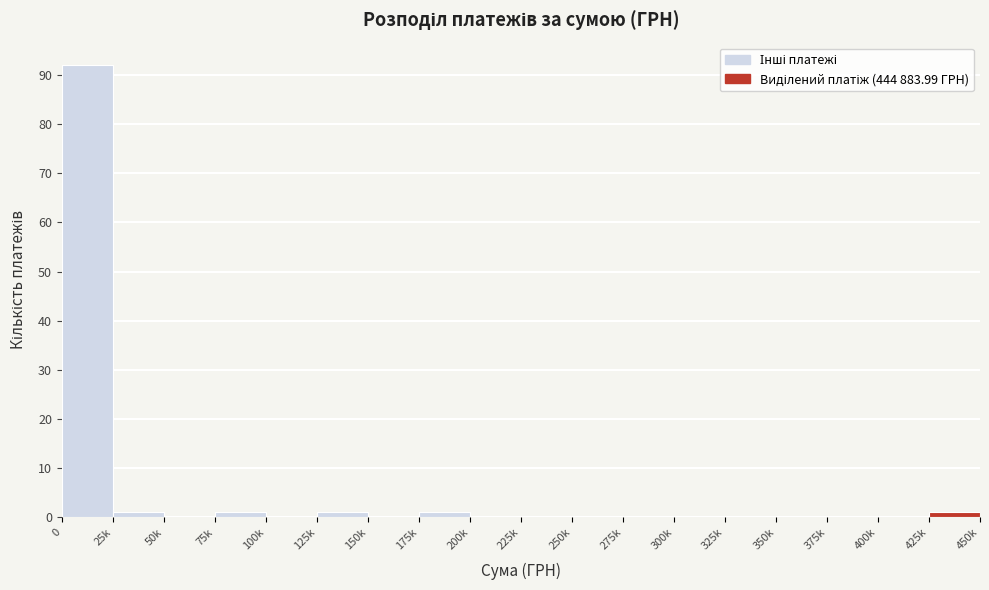

Reading left to right, list all the values displayed in this chart.

0=92	25k=1	50k=0	75k=1	100k=0	125k=1	150k=0	175k=1	200k=0	225k=0	250k=0	275k=0	300k=0	325k=0	350k=0	375k=0	400k=0	425k=1